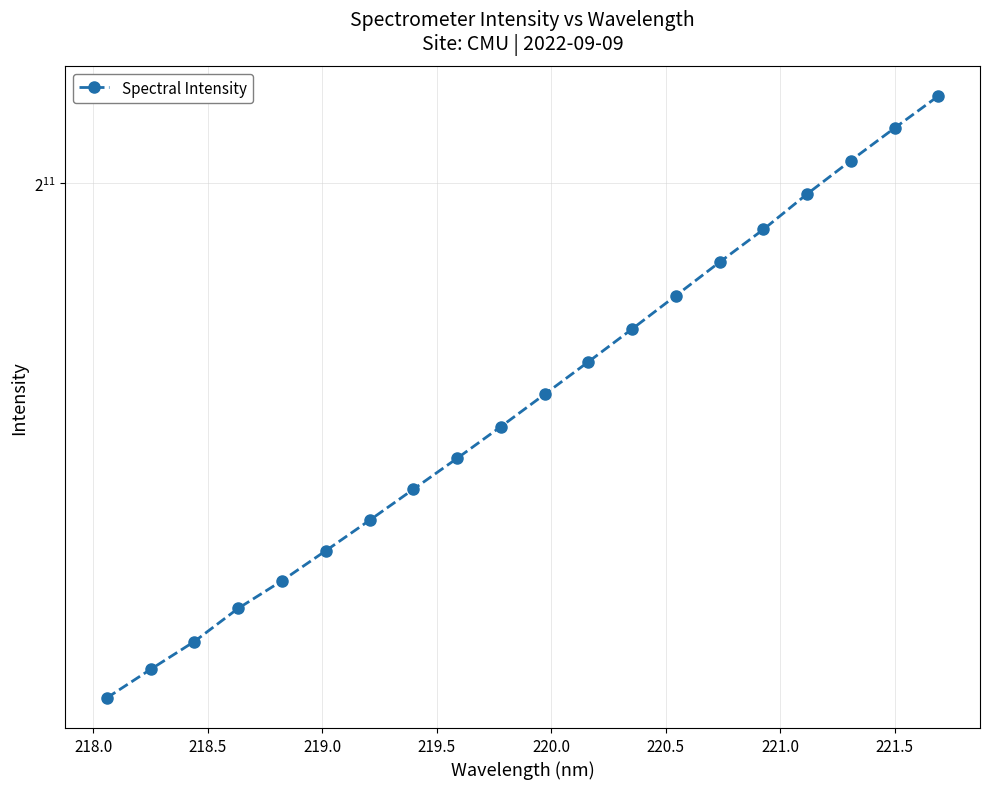

True or false: the data shows 2979.0 at 221.0.

False